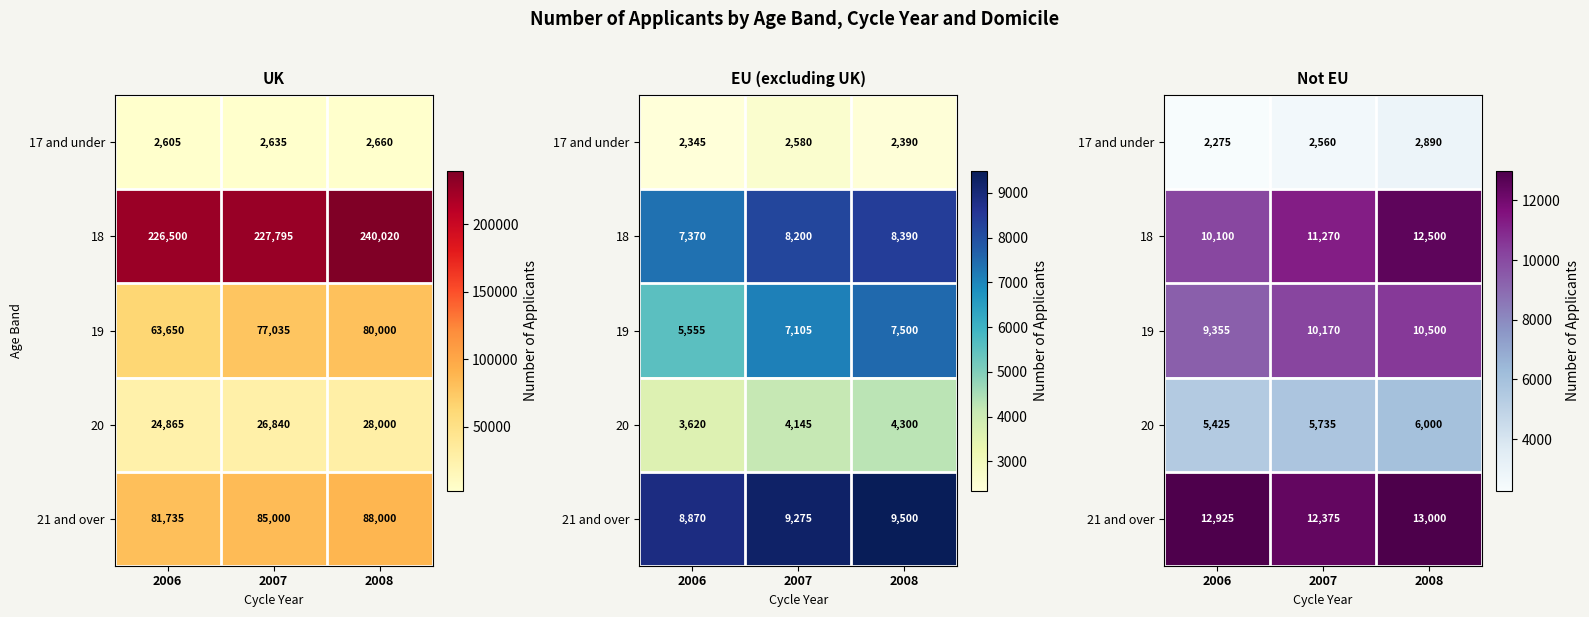

How many distinct data groups are displayed?

5